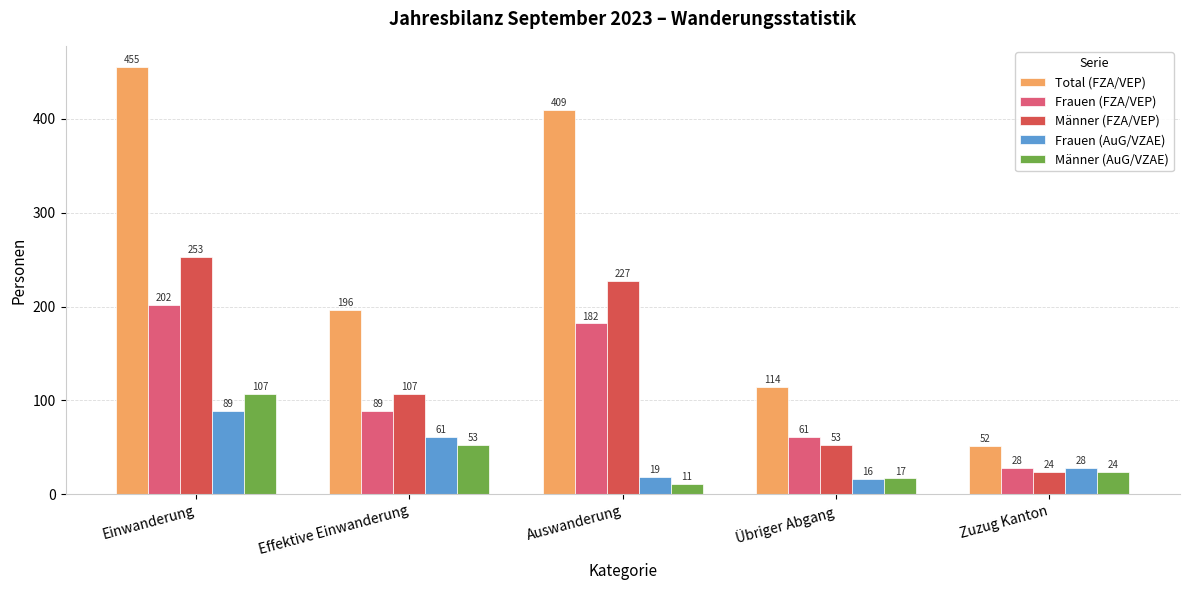

Rank the categories by Männer (AuG/VZAE) value from highest to lowest.

Einwanderung, Effektive Einwanderung, Zuzug Kanton, Übriger Abgang, Auswanderung